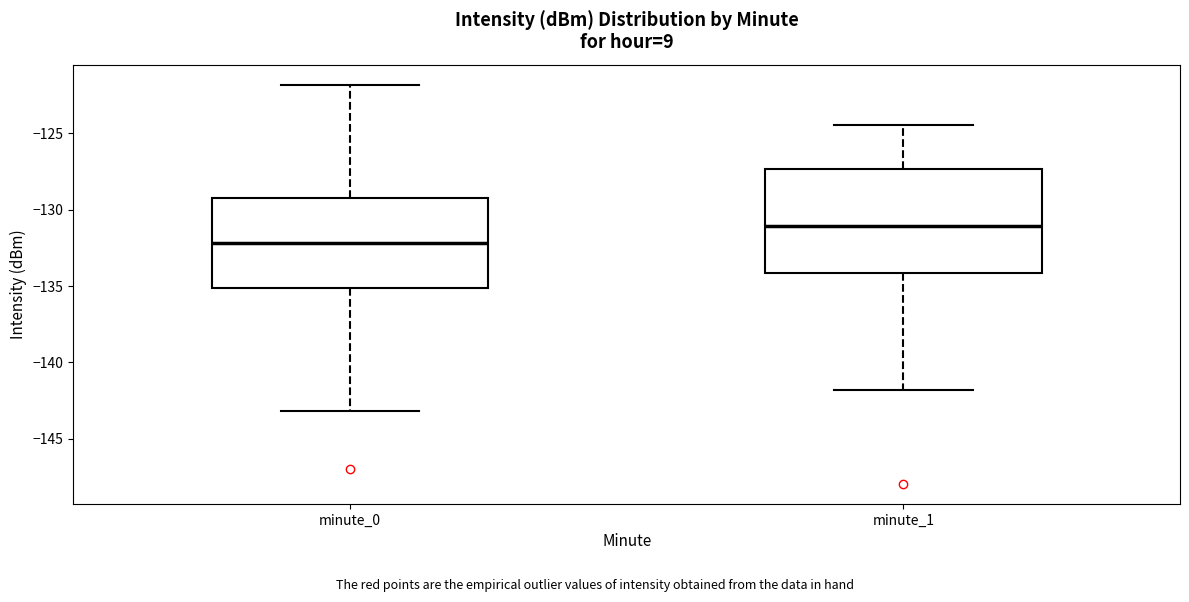

Comparing the boxes themselves (not the whiskers), which one is the tallest?

minute_1